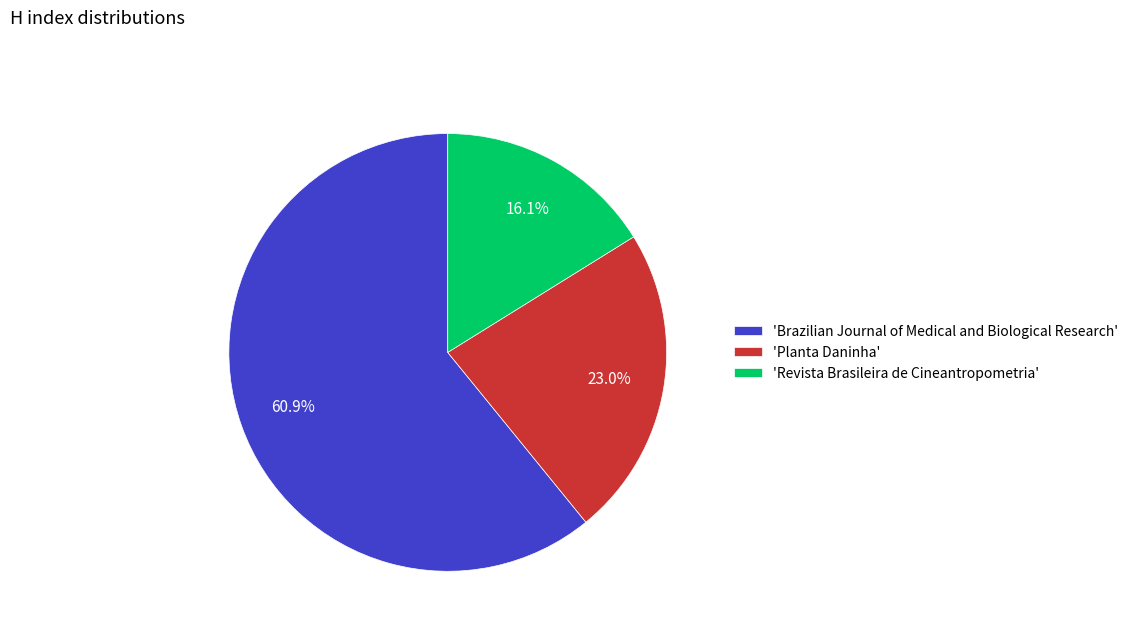

Do 'Planta Daninha' and 'Brazilian Journal of Medical and Biological Research' together represent more than half of the pie?

Yes